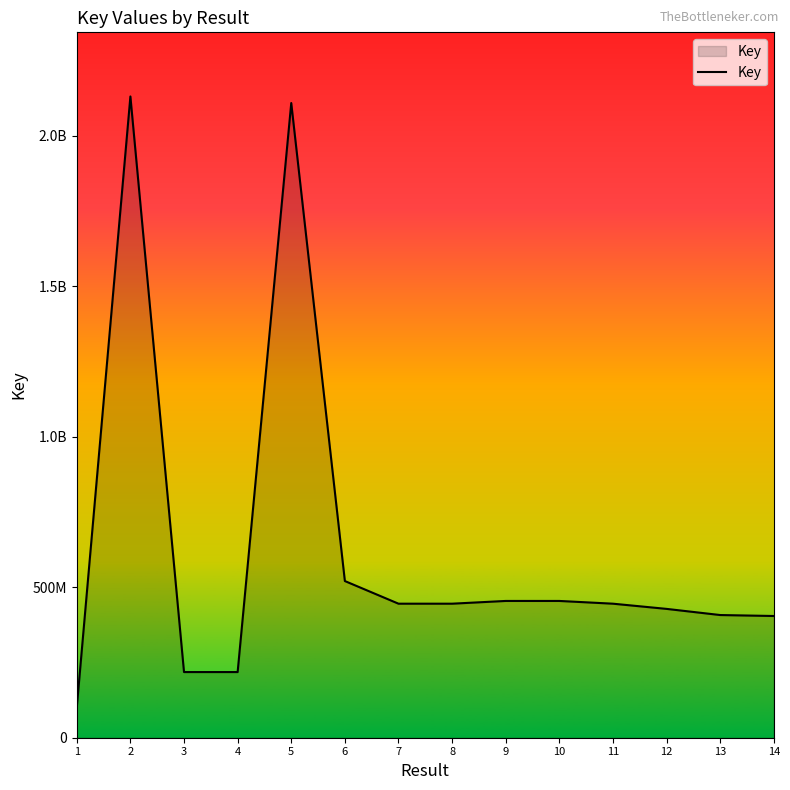

Is this an area chart (filled region under the line)?

Yes